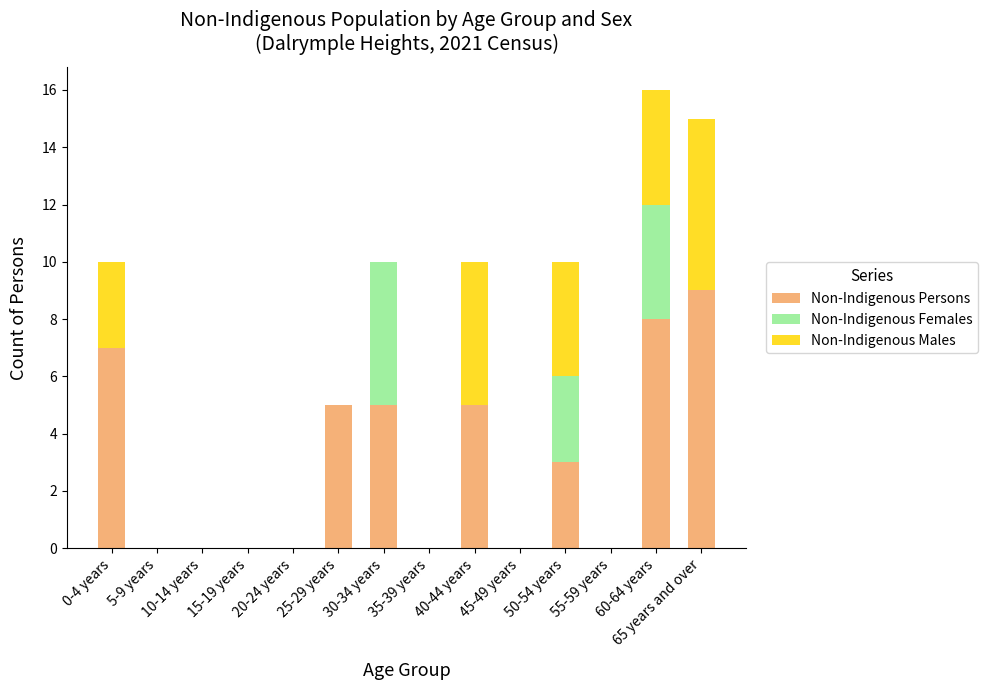

The Non-Indigenous Persons series shows 2 at 30-34 years. True or false?

False